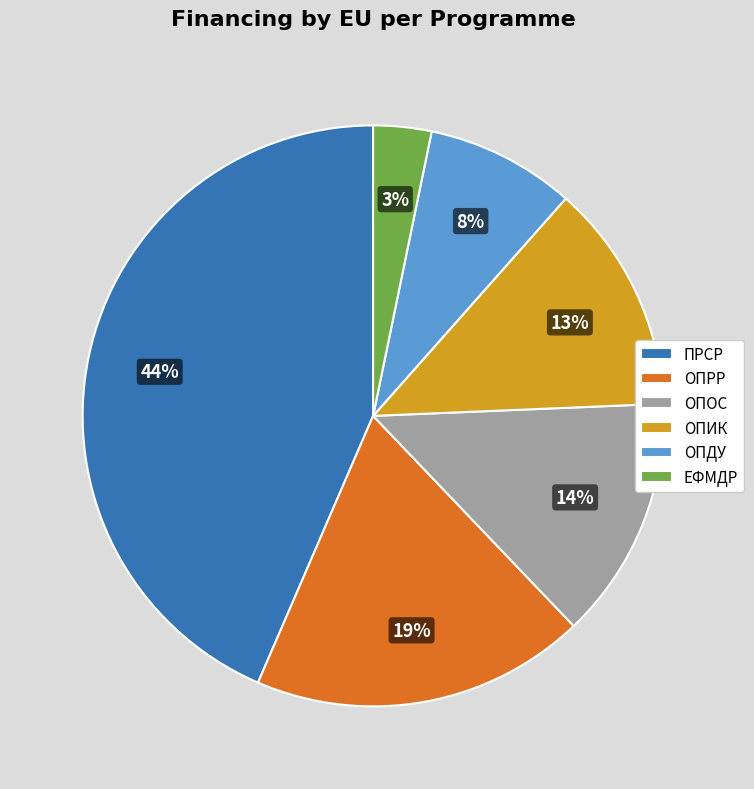

Count the number of slices in the pie.

6